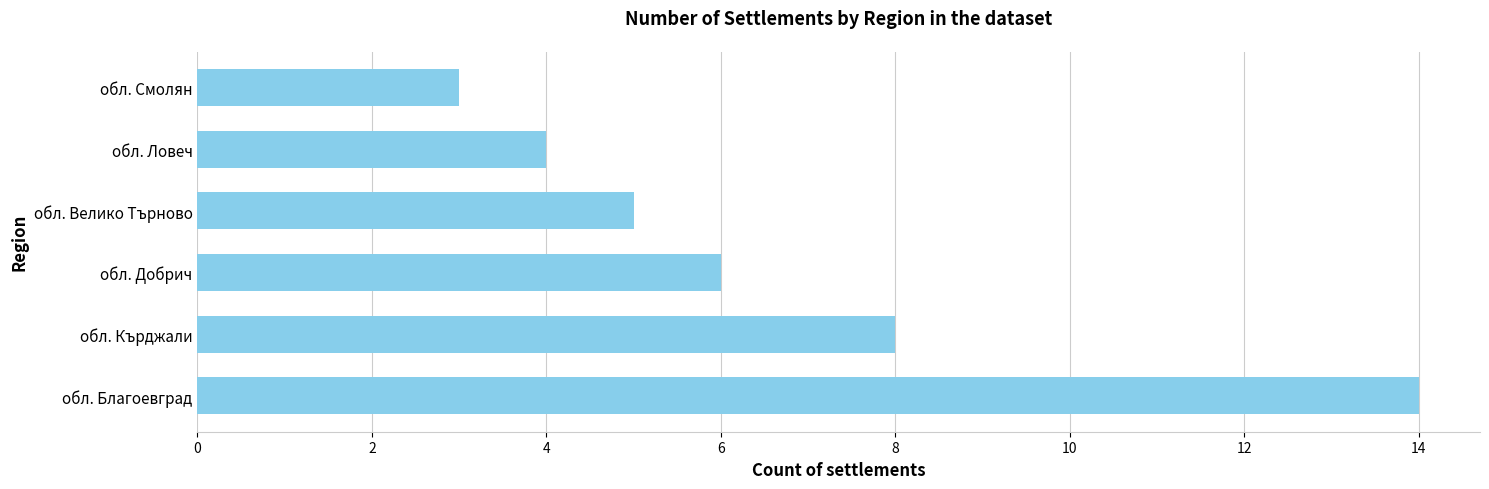

How many categories are shown in the chart?

6